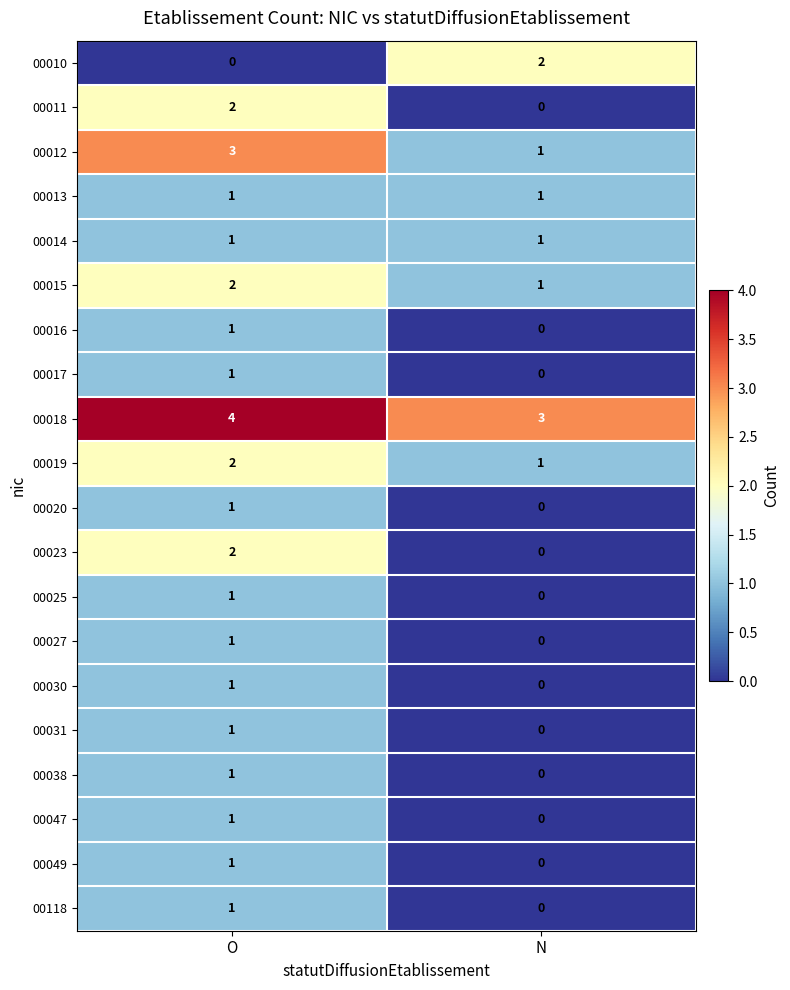

What is the spread (max minus min) of values at N?

3